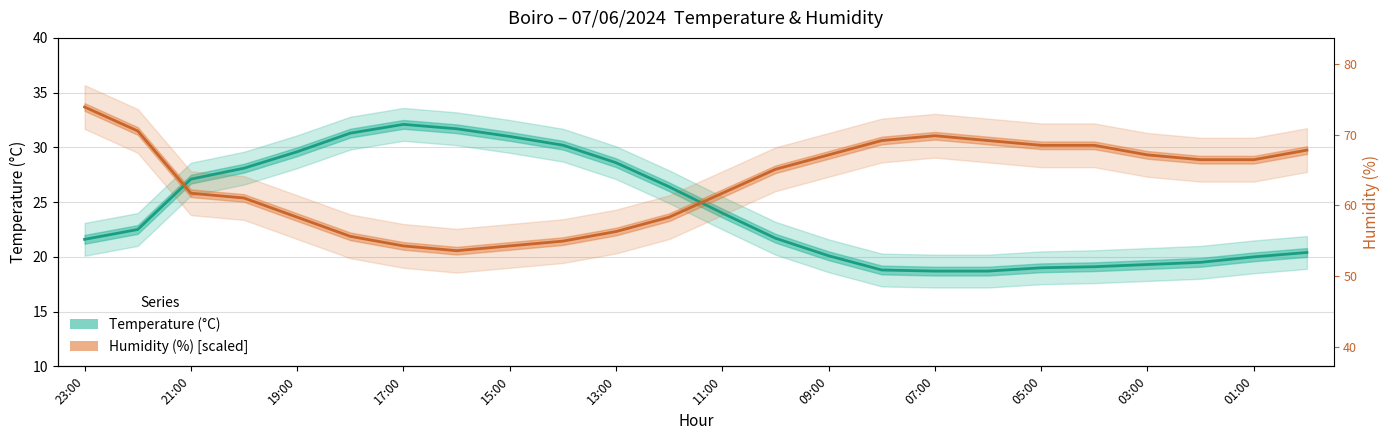

Rank the series by their maximum value, from highest to lowest.

Humidity (%) [scaled], Temperature (°C)